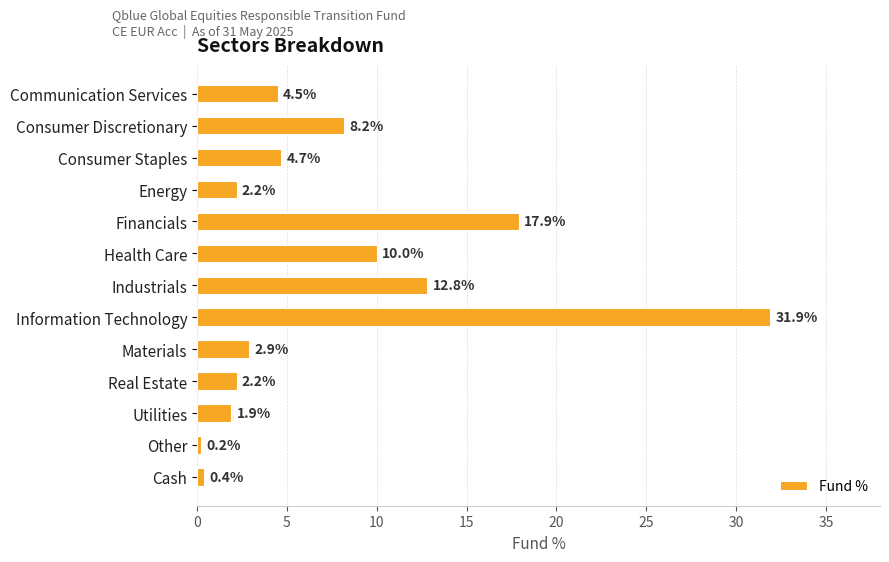

The value at Consumer Discretionary is 3.0. True or false?

False